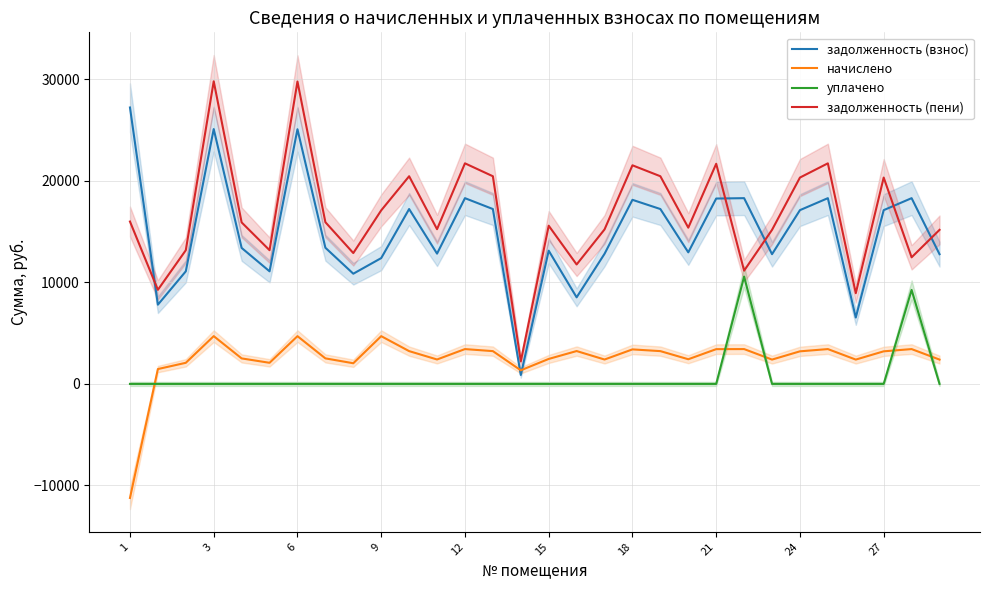

The начислено series shows 3228.5 at 19. True or false?

True